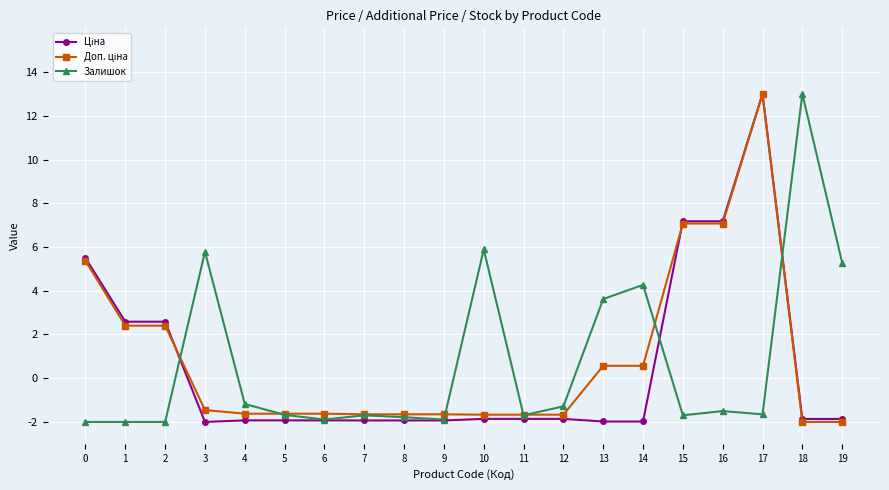

What is the value of the Залишок point at the 16th from the left?

-1.7